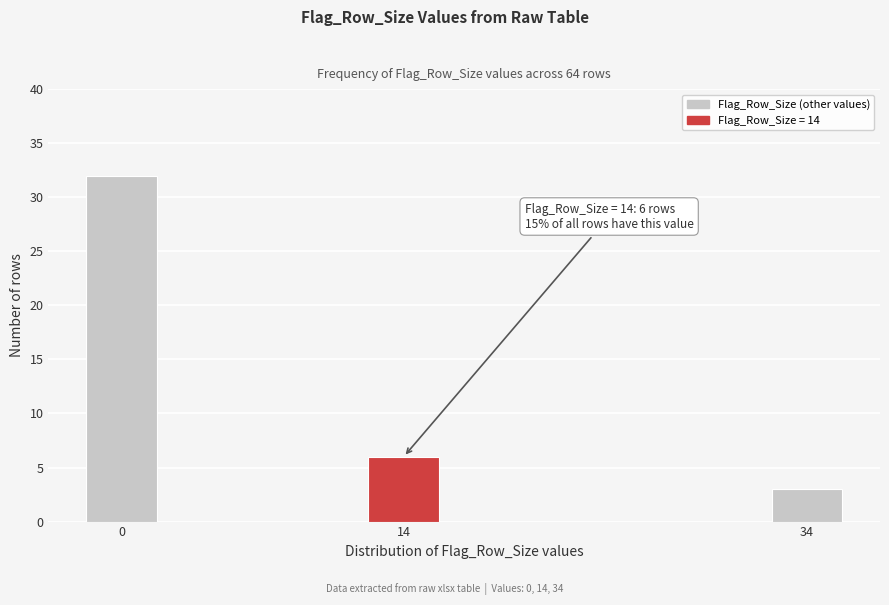

Reading right to left, transcribe all the data shown in this chart.

34=3	14=6	0=32